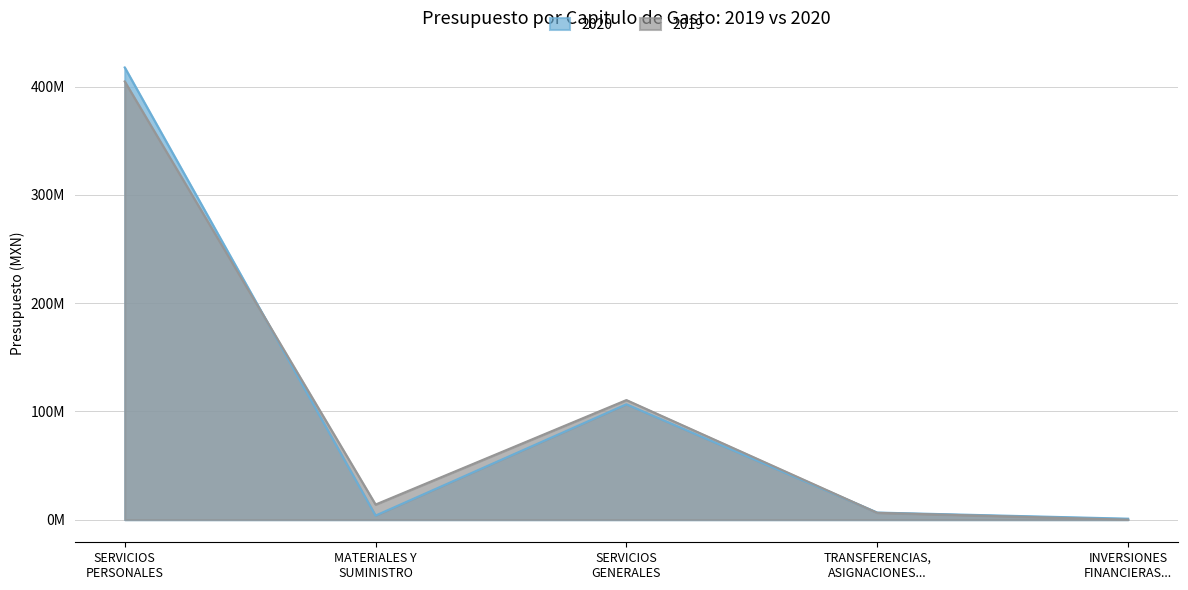

What position from the left is INVERSIONES FINANCIERAS...?

5